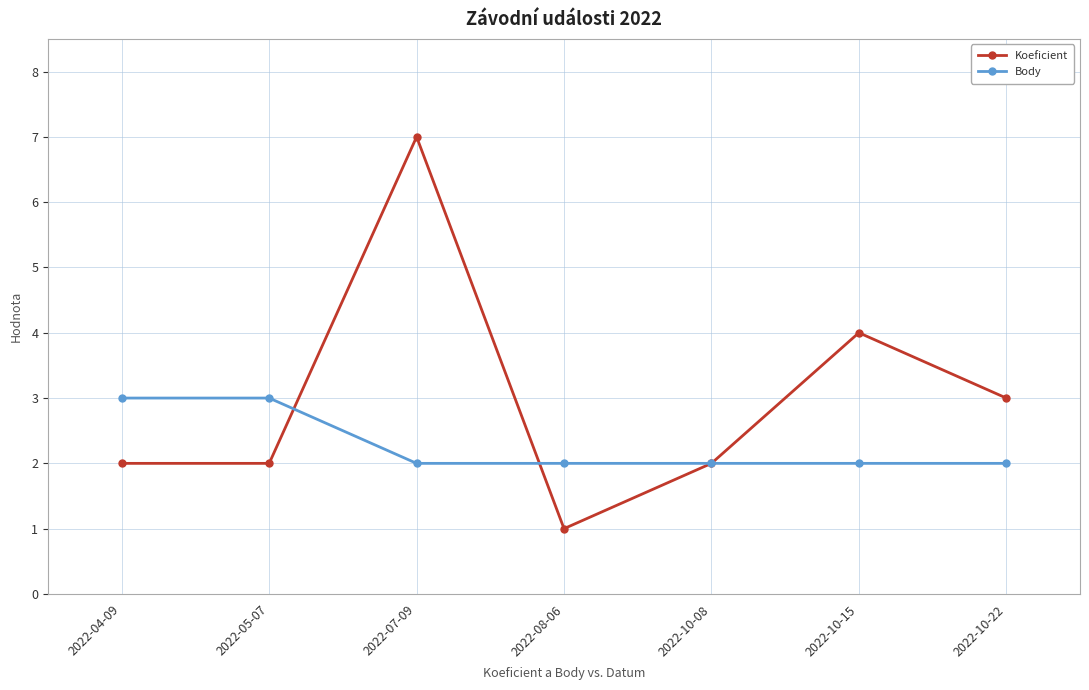

Which series has the largest total across all categories?

Koeficient